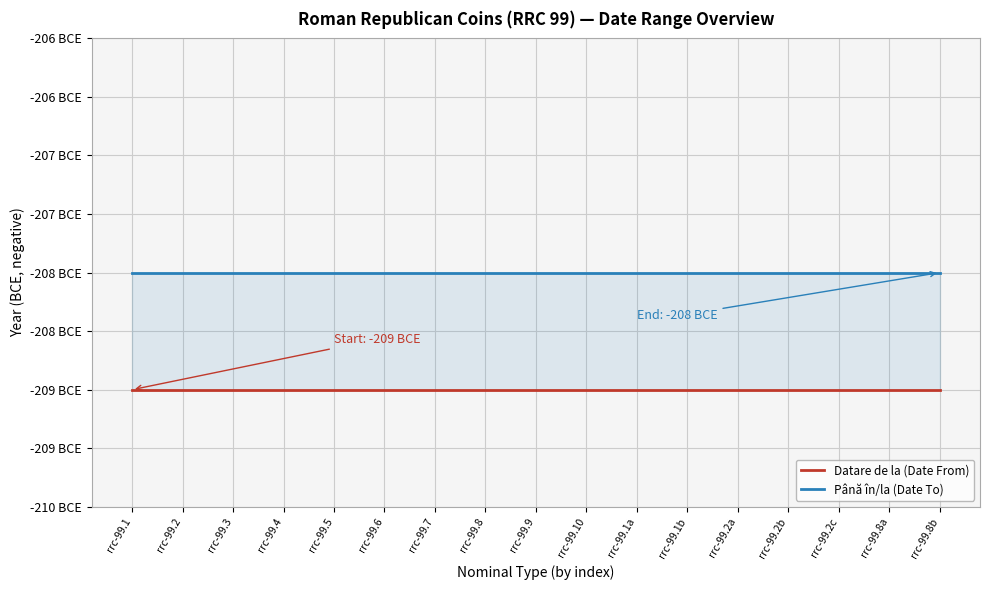

Rank the series by their average value, from lowest to highest.

Datare de la (Date From), Până în/la (Date To)